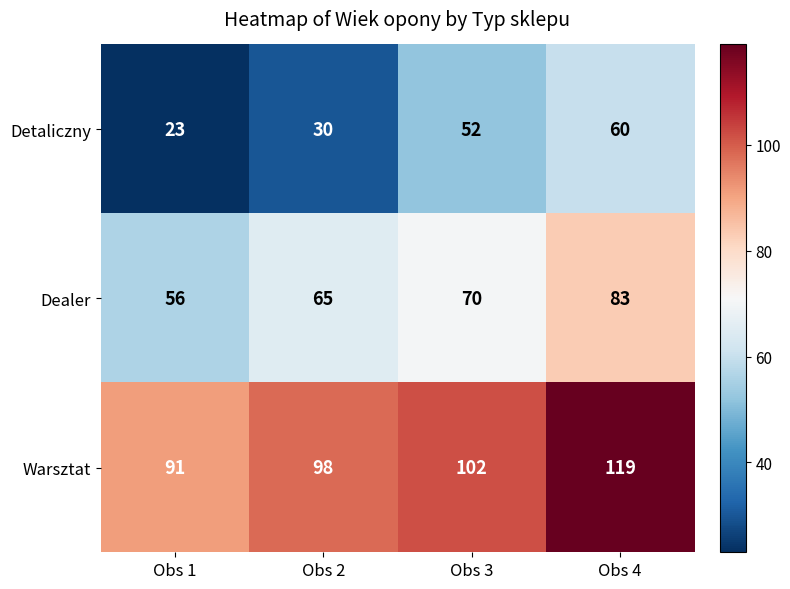

Reading right to left, list all the values displayed in this chart.

Detaliczny: Obs 4=60	Obs 3=52	Obs 2=30	Obs 1=23
Dealer: Obs 4=83	Obs 3=70	Obs 2=65	Obs 1=56
Warsztat: Obs 4=119	Obs 3=102	Obs 2=98	Obs 1=91